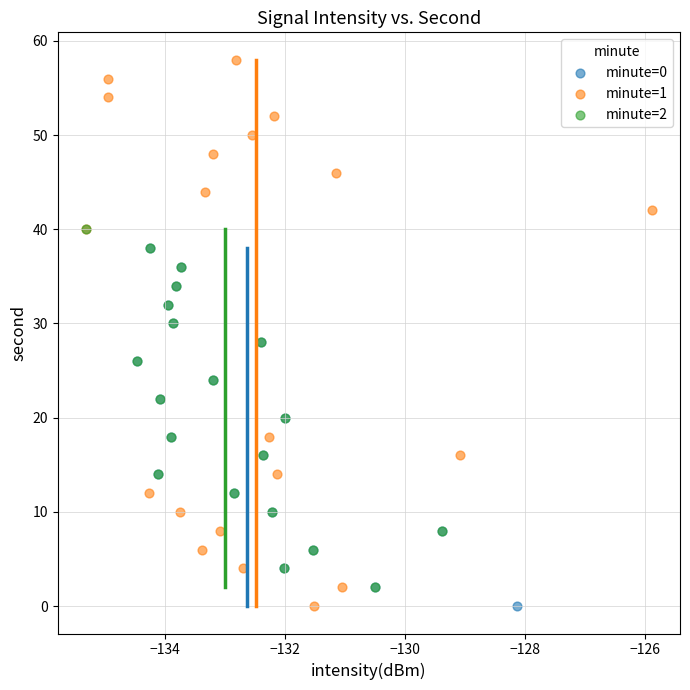

Which series has the largest Y range (max minus min)?

minute=1